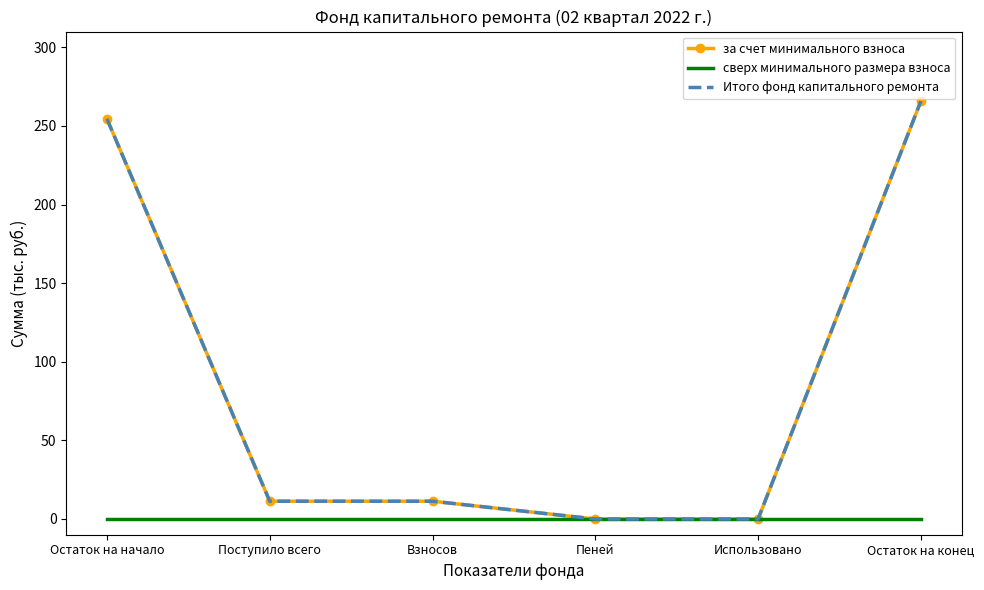

At which category is the sum across all series the highest?

Остаток на конец